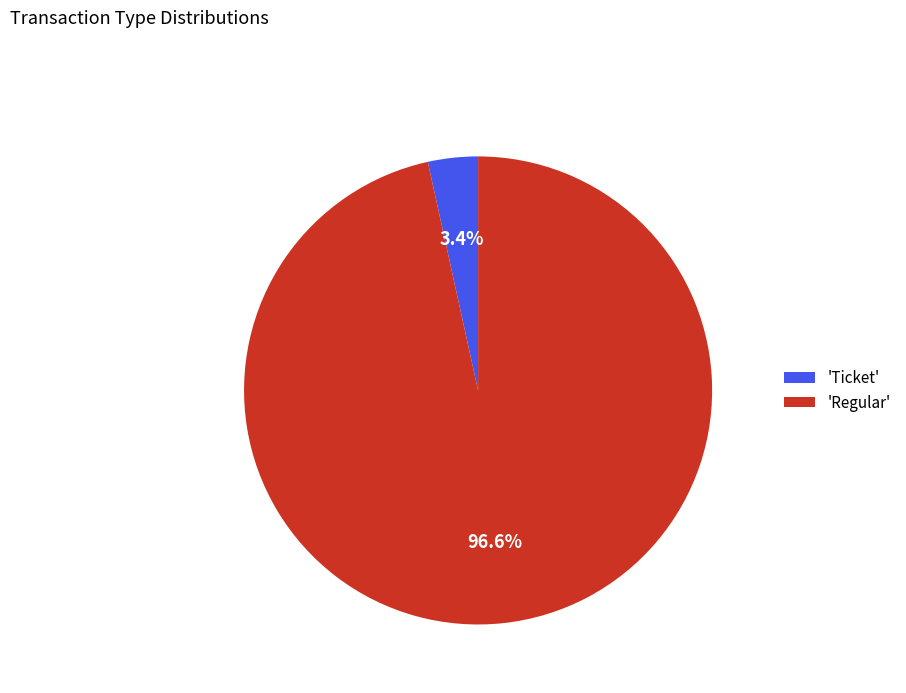

Rank the categories by value from lowest to highest.

'Ticket', 'Regular'